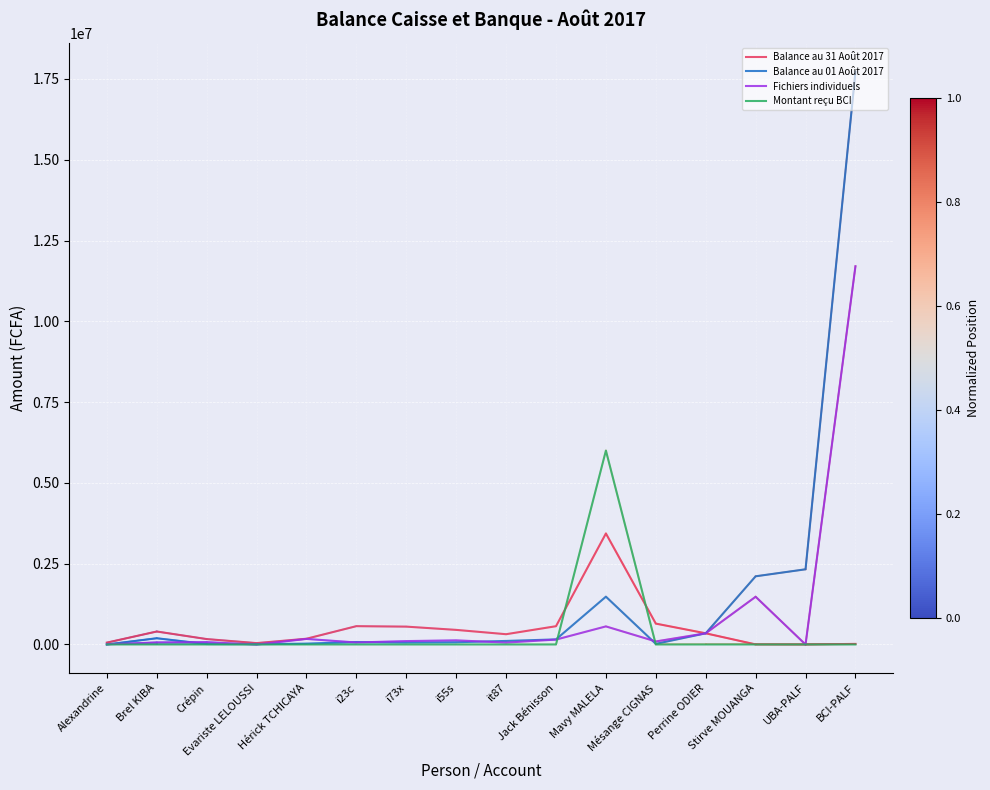

What position from the left is it87?

9